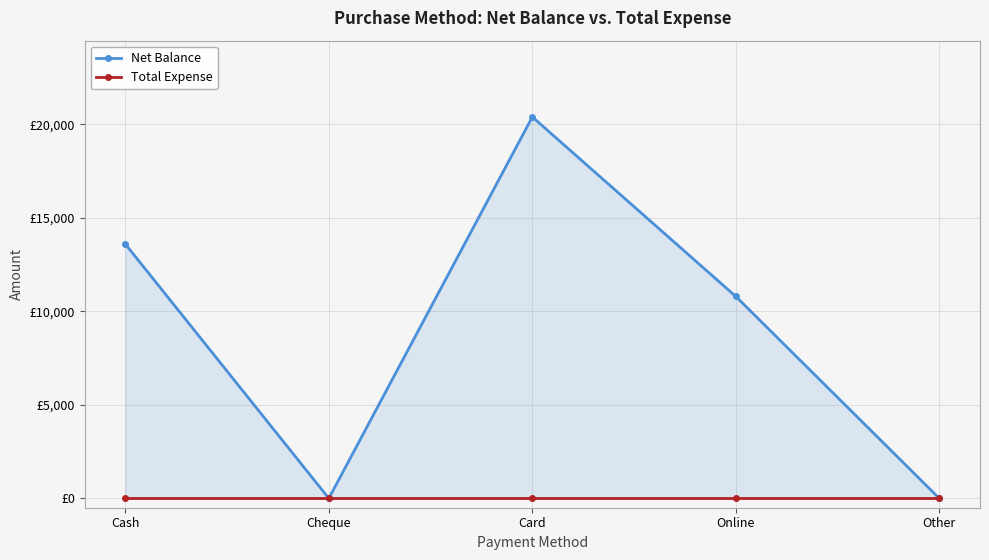

Rank the categories by Net Balance value from highest to lowest.

Card, Cash, Online, Cheque, Other